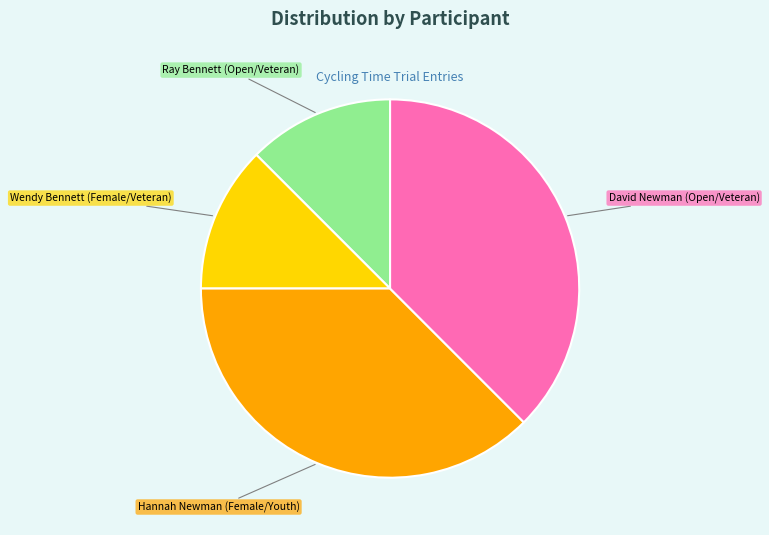

What is the ratio of the value at Hannah Newman (Female/Youth) to the value at David Newman (Open/Veteran)?

1.0